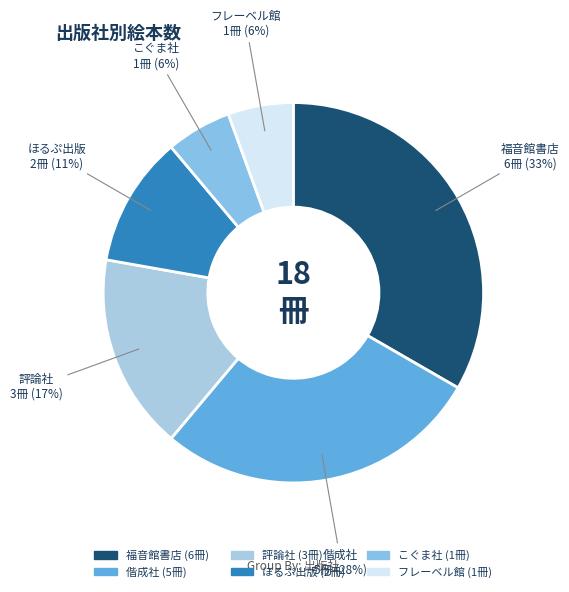

To the nearest percent, what is the average slice percentage?

17%